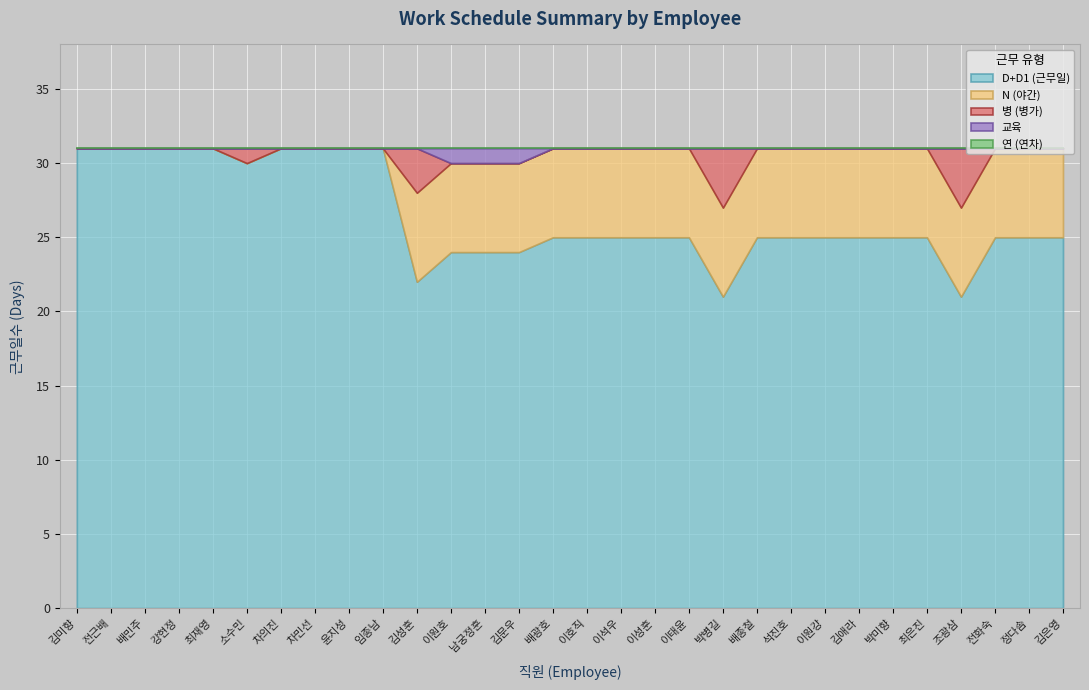

Is the value of 병 at 이석우 greater than the value of 합계 at 강현정?

No